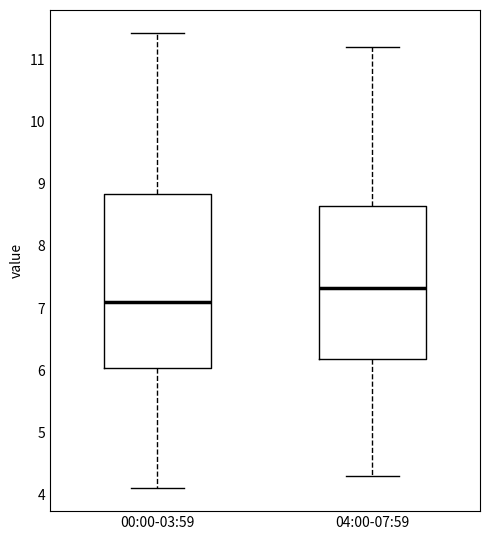

Where is the lower edge of the box for 04:00-07:59 on the y-axis? The values are not printed on the chart, so give them approximately, as read against the axis.

6.2